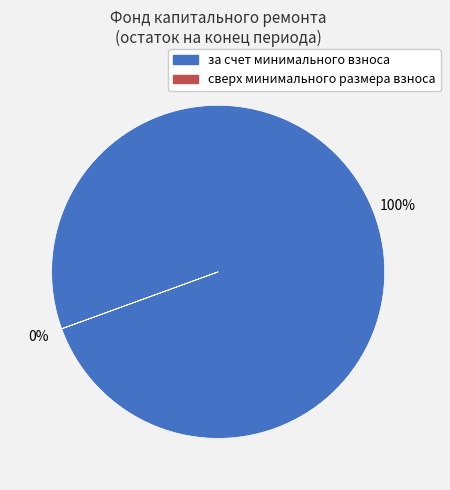

To the nearest percent, what is the average slice percentage?

50%